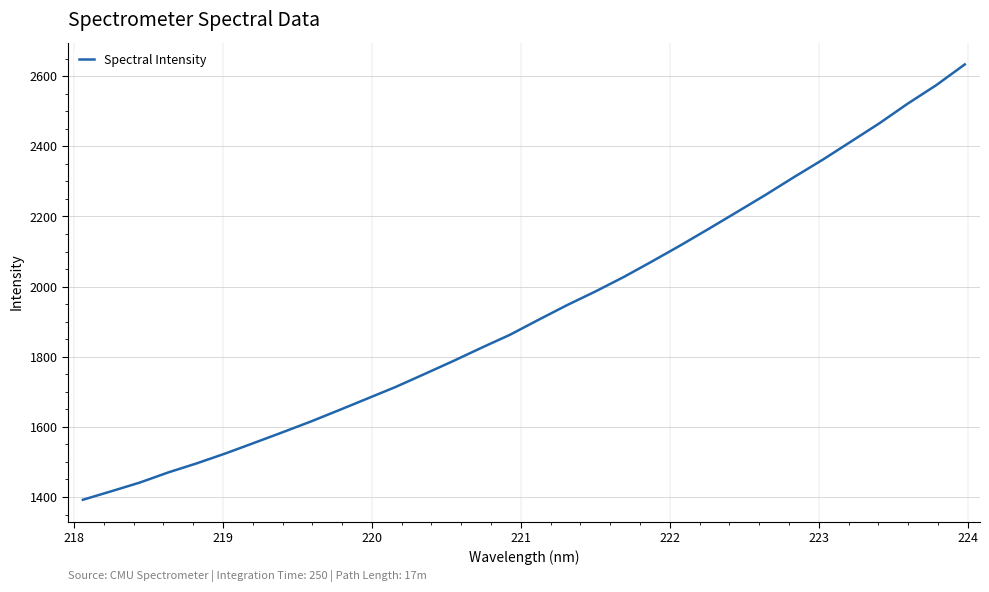

What is the difference between the maximum and minimum values?

1241.6